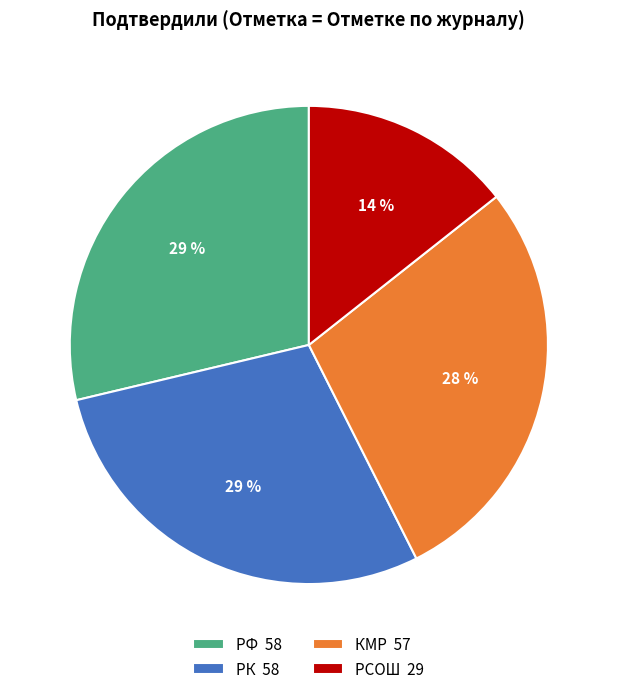

How many segments does this pie chart have?

4